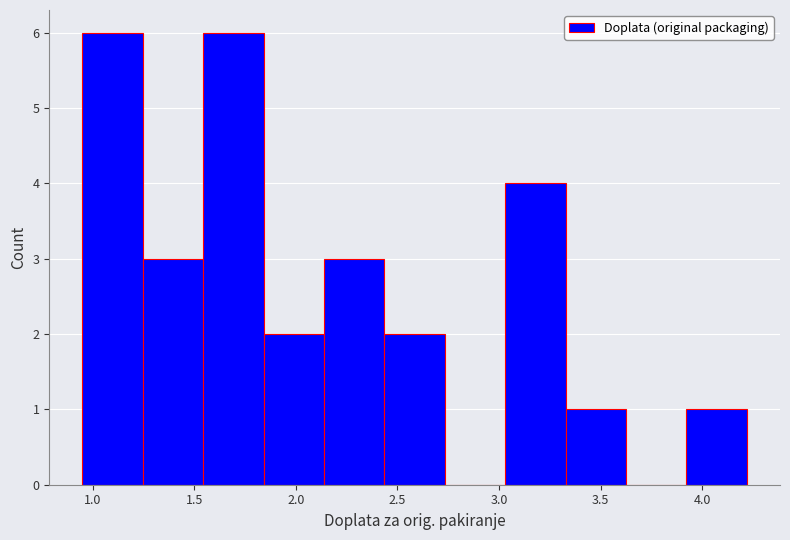

What is the height of the bar covering 3.90 to 4.20 on the x-axis? Neither the bar edges nor the heights are printed on the chart, so give them approximately, as read against the axes.

1